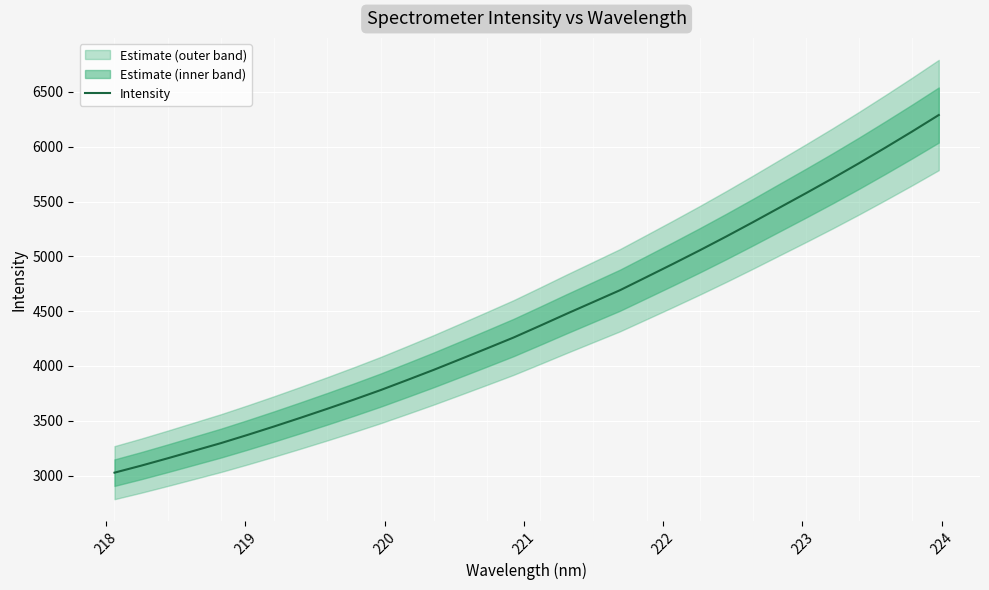

What is the minimum value for Intensity?

3026.6